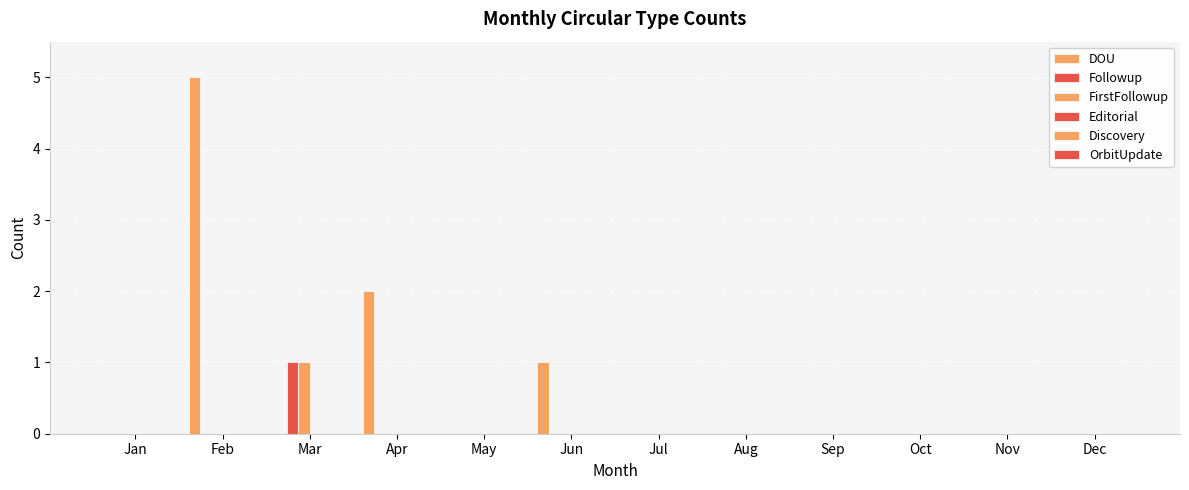

Are the bars grouped side by side (vs. stacked)?

Yes